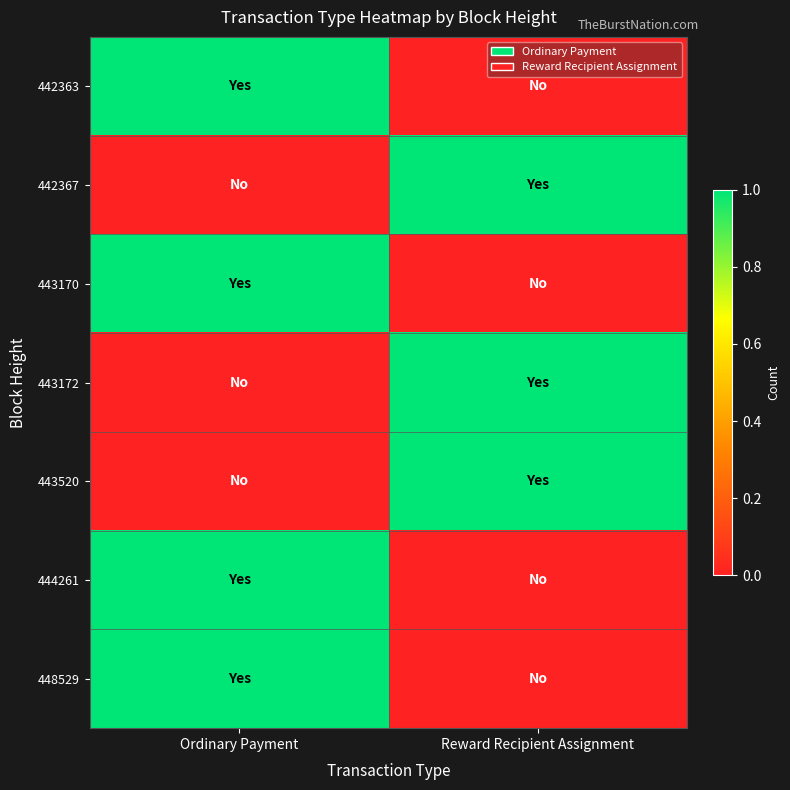

At which category is the sum across all series the highest?

Ordinary Payment